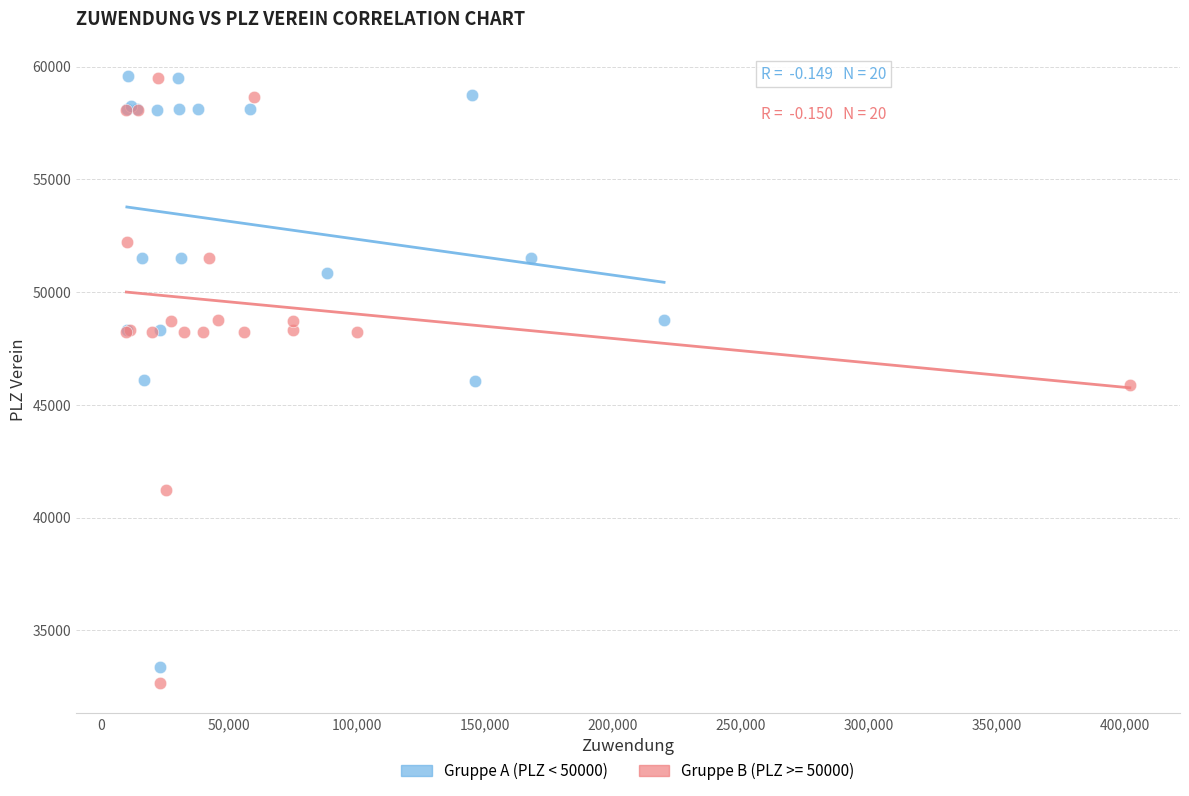

What are all the series names shown in the legend?

Gruppe A (PLZ < 50000), Gruppe B (PLZ >= 50000)